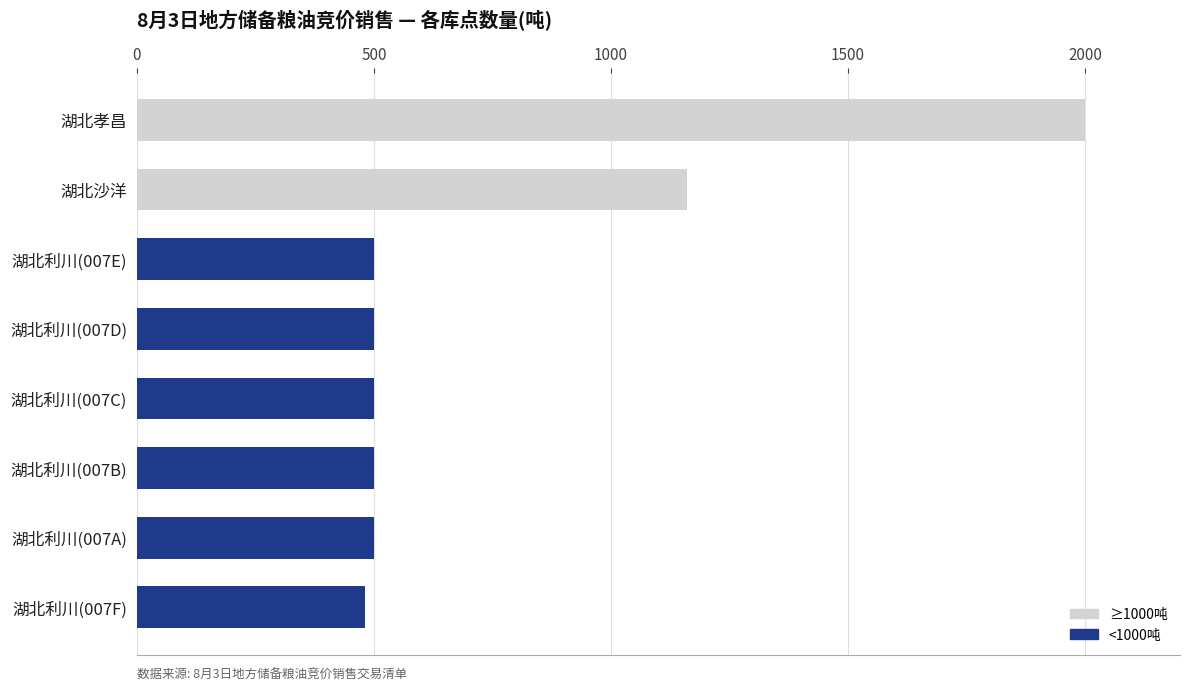

Where is the data nearest to the value 1240?

湖北沙洋